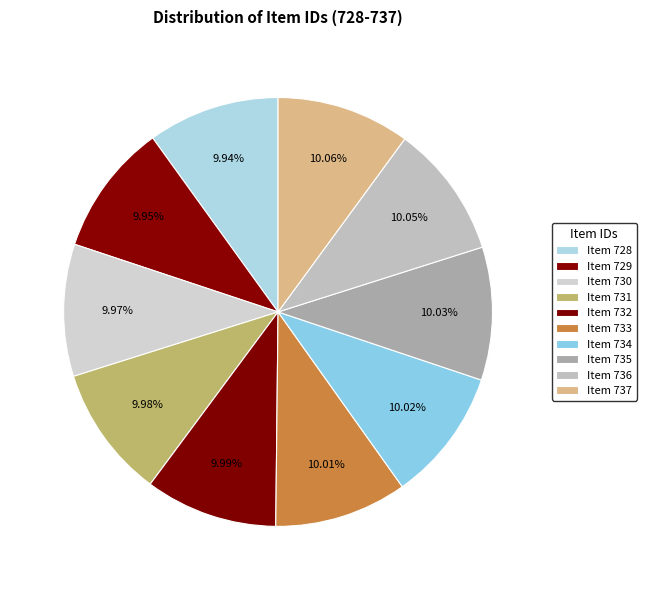

What is the smallest slice in the pie chart?

Item 728